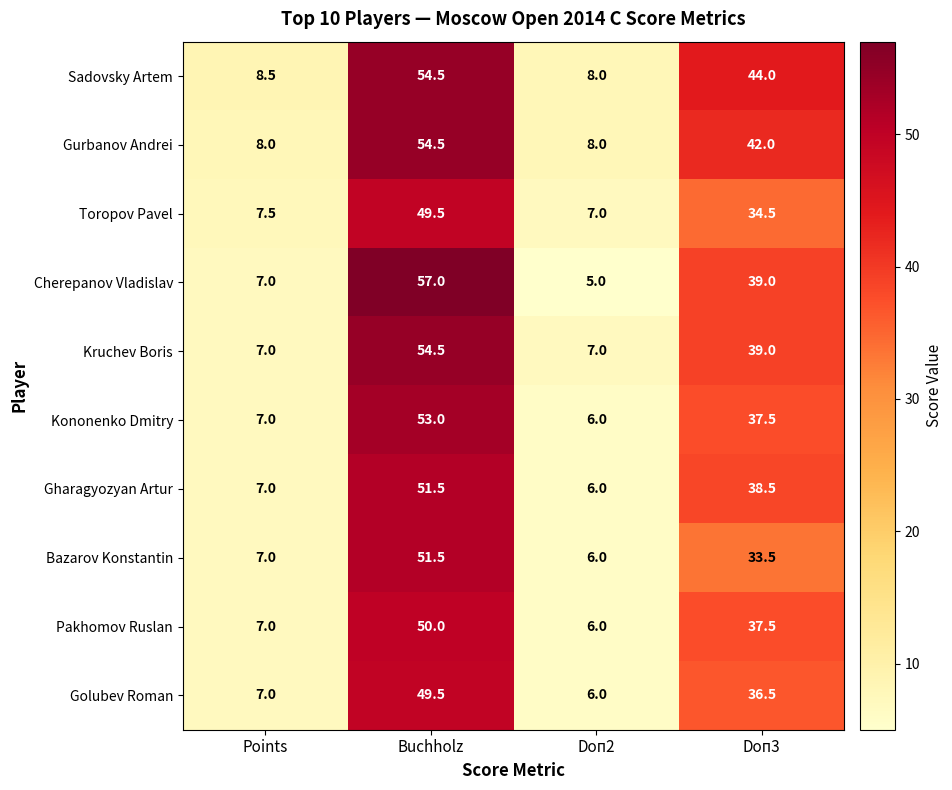

List the labels in order of Kononenko Dmitry value, smallest first.

Doп2, Points, Doп3, Buchholz